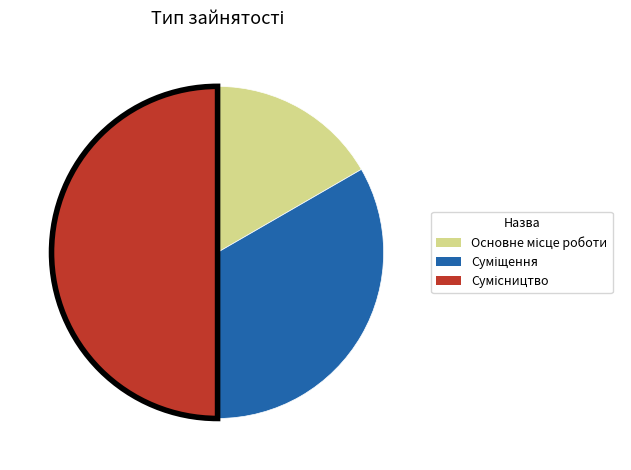

Count the number of slices in the pie.

3